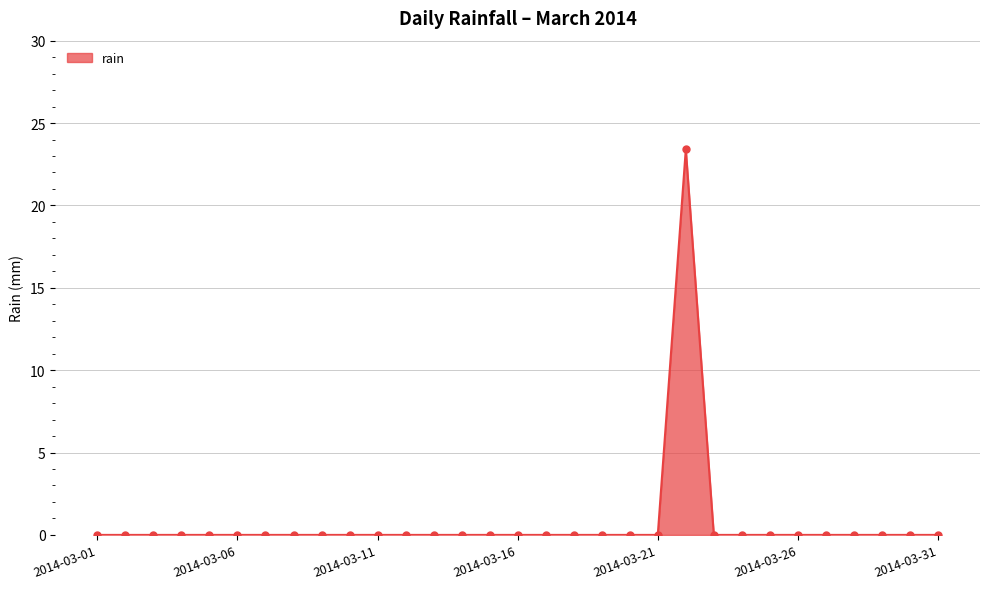

What is the average value?

0.8